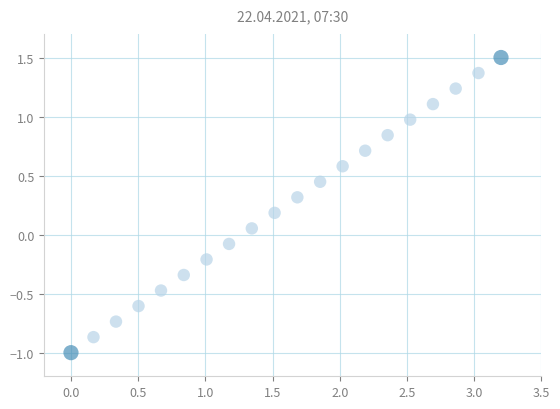

What is the range of Y values (max minus min)?

2.5